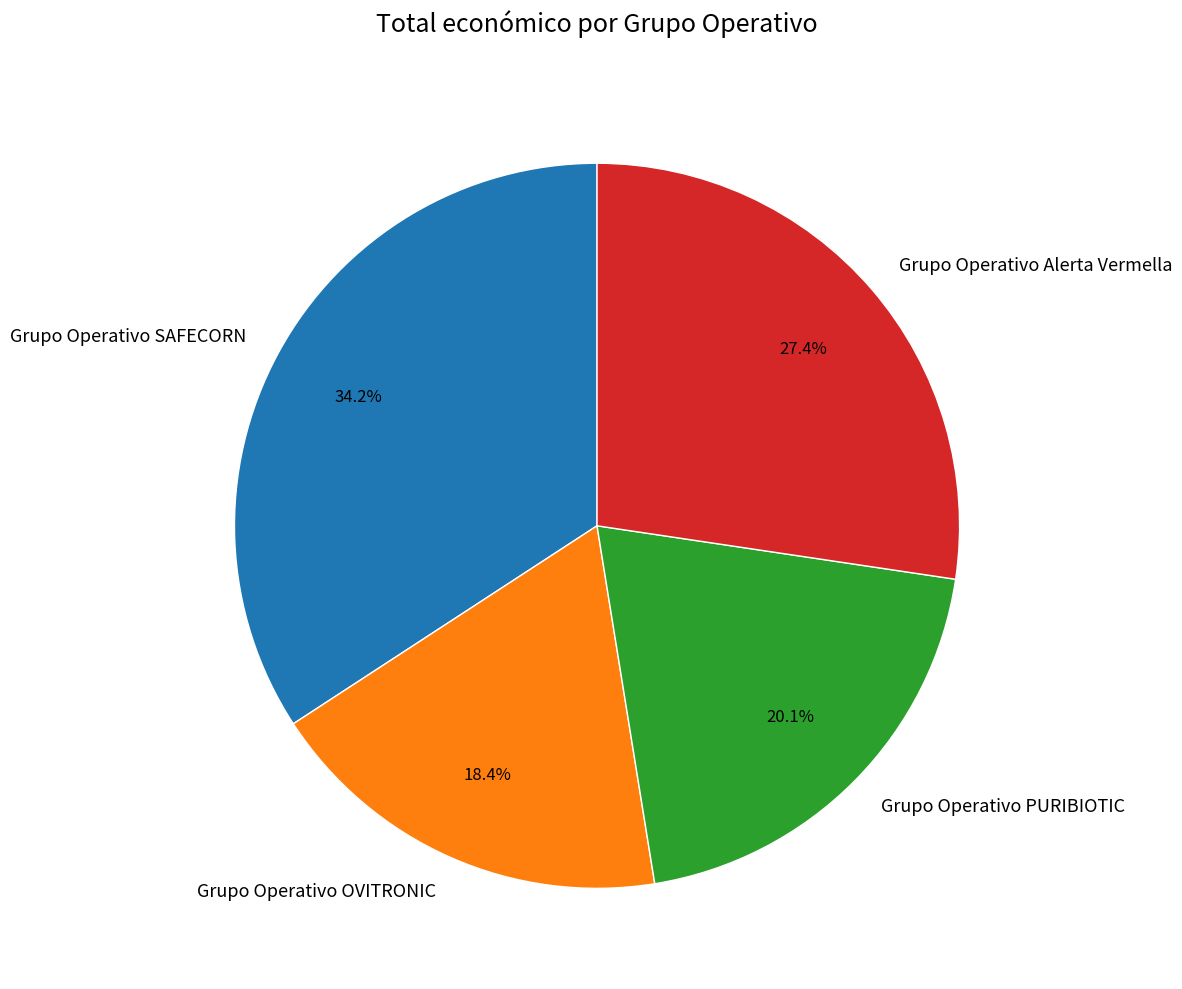

Is it true that Grupo Operativo PURIBIOTIC is 20% of the pie?

True